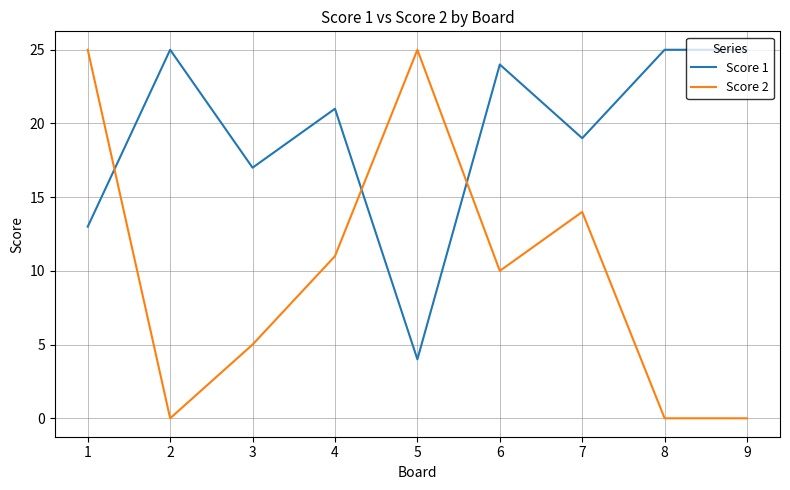

Which category has the lowest value in the Score 1 series?

5